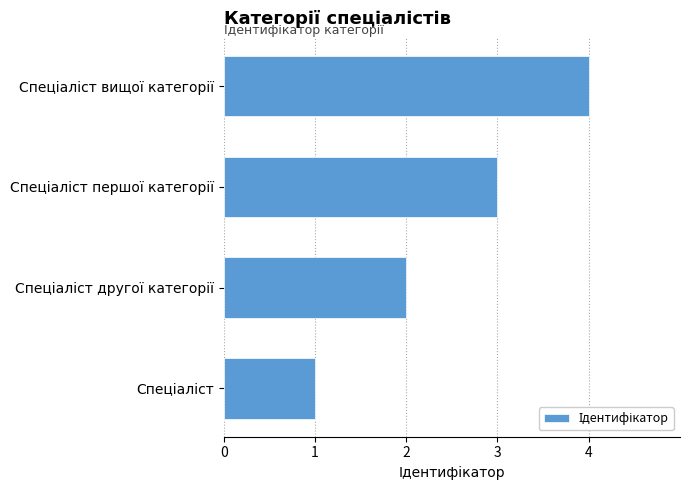

What is the difference between the maximum and minimum values?

3